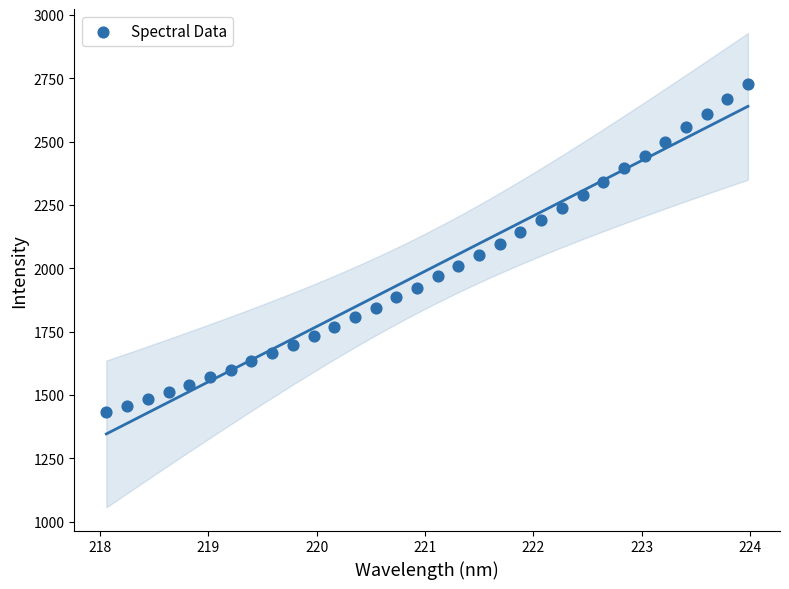

What is the range of Y values (max minus min)?

1295.8